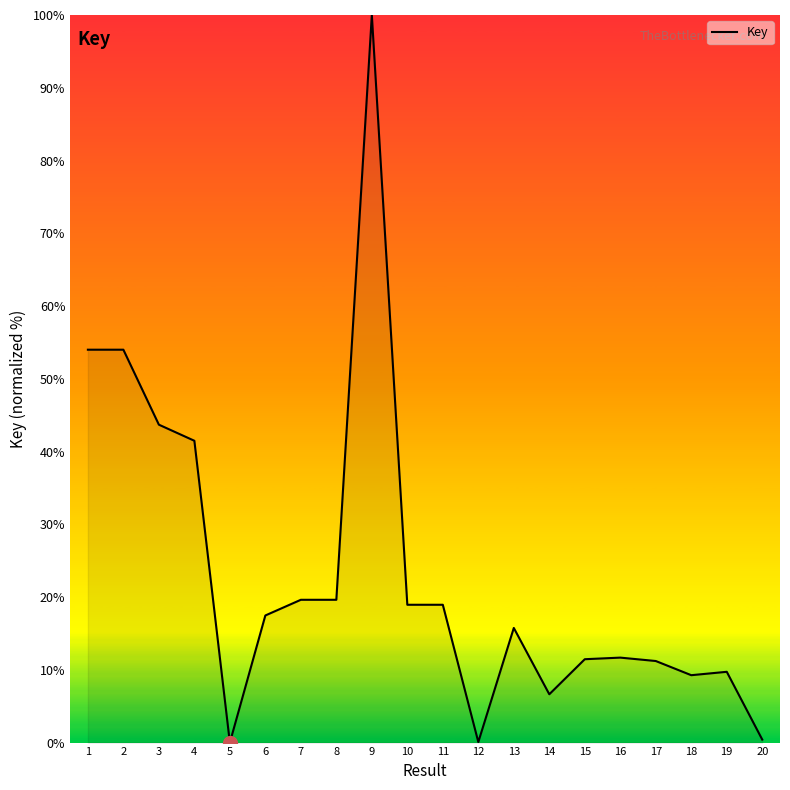

What is the difference between the values at 2 and 11?

35.1